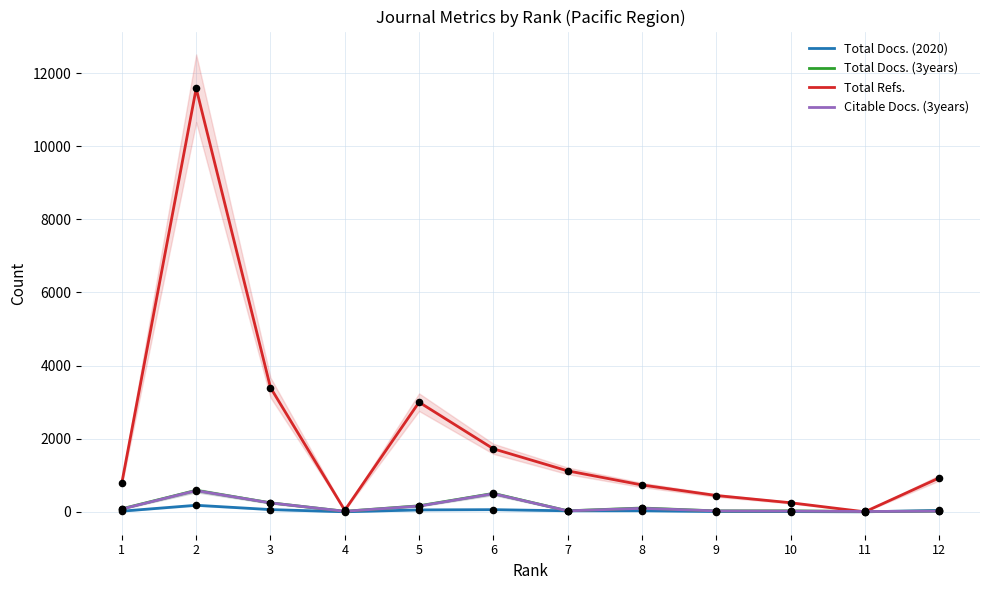

What is the total value across all series at 3?

3949